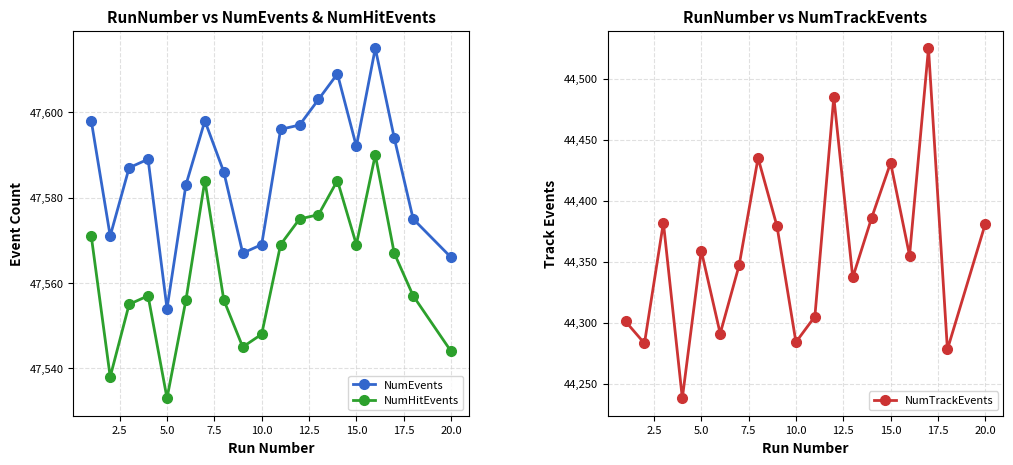

True or false: NumEvents and NumTrackEvents intersect in this chart.

False